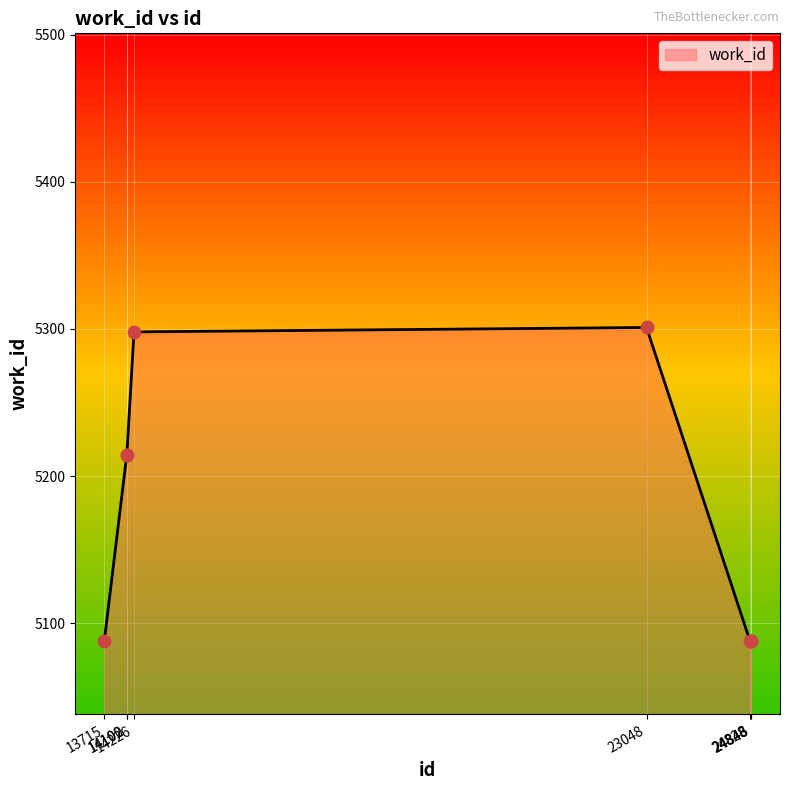

Approximately how many times larger is the value at 14226 compared to 24846?

1.0